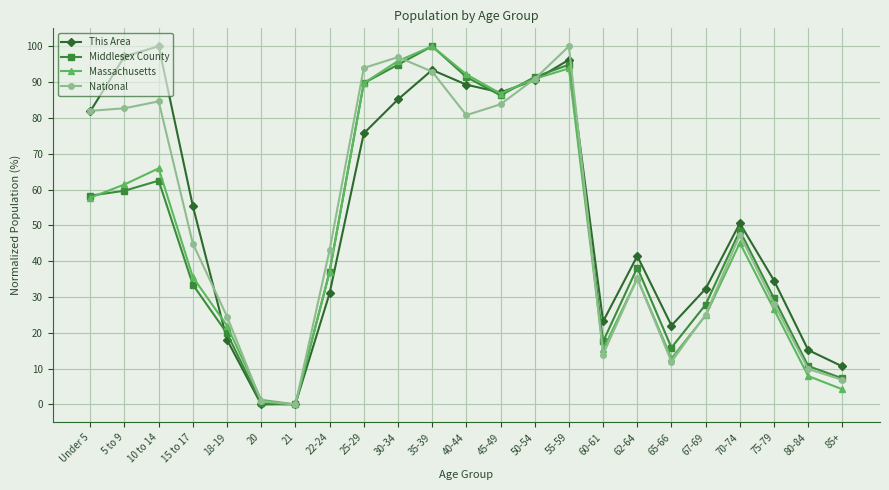

How many lines are shown in the chart?

4